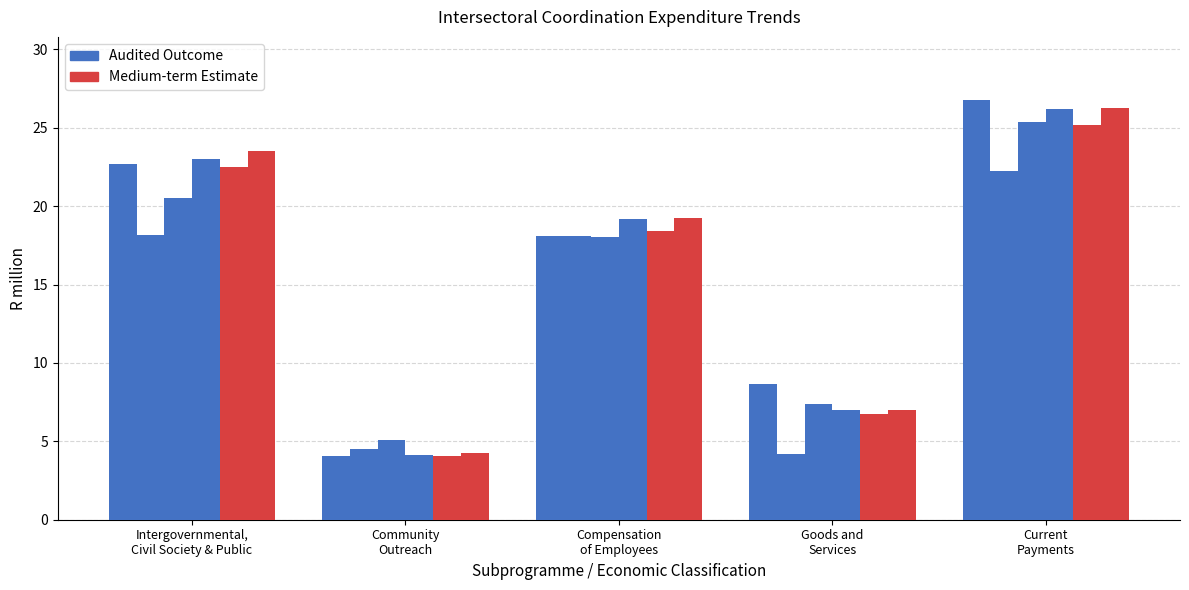

At Compensation
of Employees, list the series in order from largest to smallest.

Medium-term Estimate, Audited Outcome